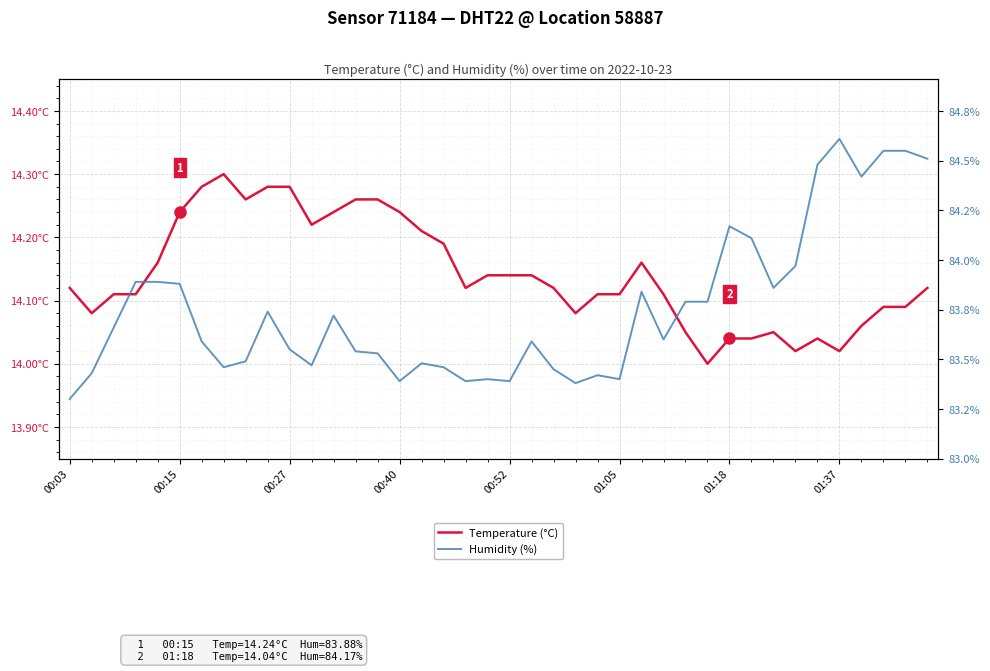

How many categories are shown in the chart?

40